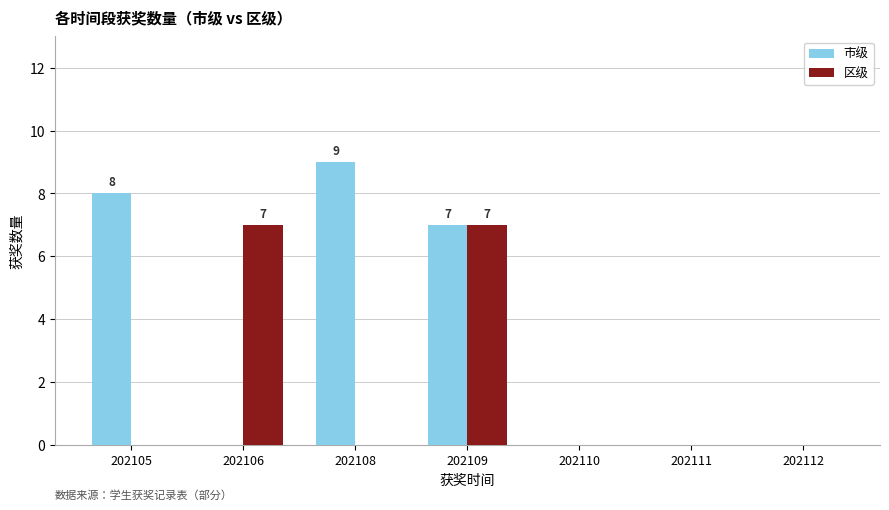

The value of 区级 at 202109 is 7. True or false?

True